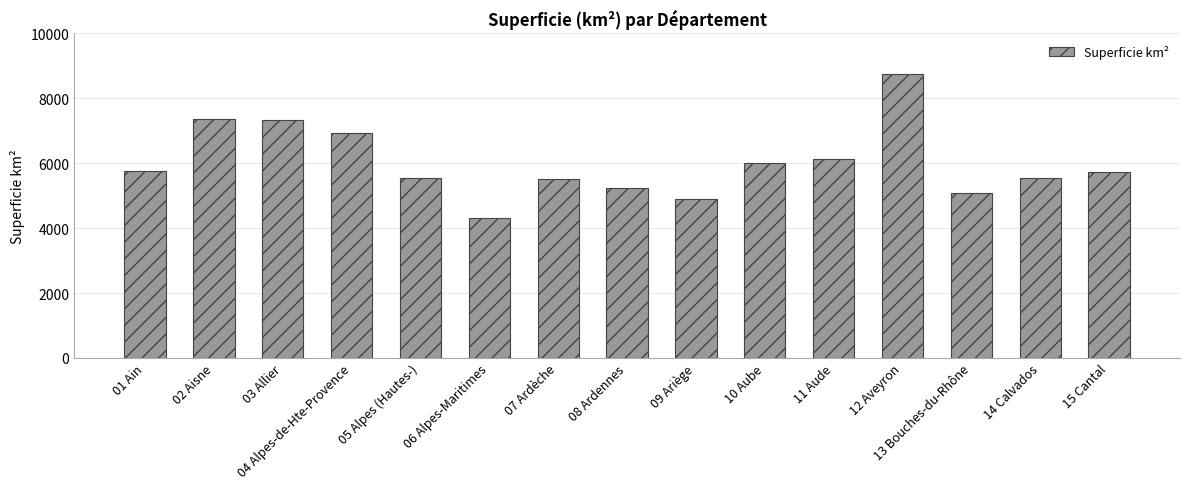

What is the change in value from 06 Alpes-Maritimes to 11 Aude?

+1840